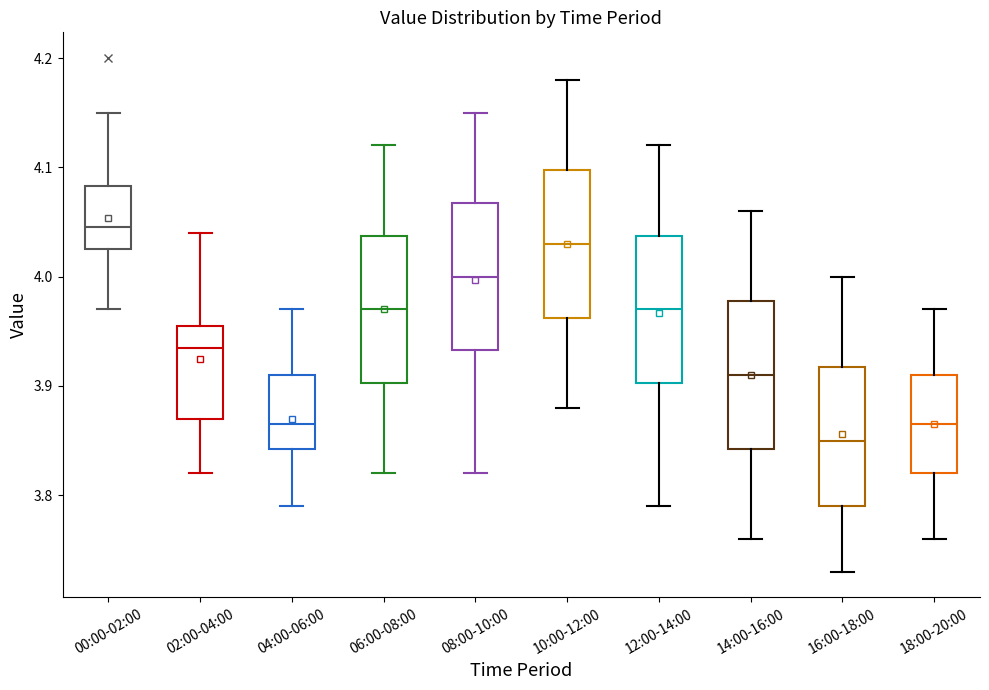

Reading left to right, transcribe this box plot: for each box, give where its median line is, the range the box spans, and where its two whiskers end, as read against the y-axis. The values are not printed on the chart, so give them approximately, as read against the axis.

00:00-02:00: median 4.05, box 4.03 to 4.08, whiskers 3.97 to 4.15
02:00-04:00: median 3.94, box 3.87 to 3.96, whiskers 3.82 to 4.04
04:00-06:00: median 3.87, box 3.84 to 3.91, whiskers 3.79 to 3.97
06:00-08:00: median 3.97, box 3.90 to 4.04, whiskers 3.82 to 4.12
08:00-10:00: median 4.00, box 3.93 to 4.07, whiskers 3.82 to 4.15
10:00-12:00: median 4.03, box 3.96 to 4.10, whiskers 3.88 to 4.18
12:00-14:00: median 3.97, box 3.90 to 4.04, whiskers 3.79 to 4.12
14:00-16:00: median 3.91, box 3.84 to 3.98, whiskers 3.76 to 4.06
16:00-18:00: median 3.85, box 3.79 to 3.92, whiskers 3.73 to 4.00
18:00-20:00: median 3.87, box 3.82 to 3.91, whiskers 3.76 to 3.97